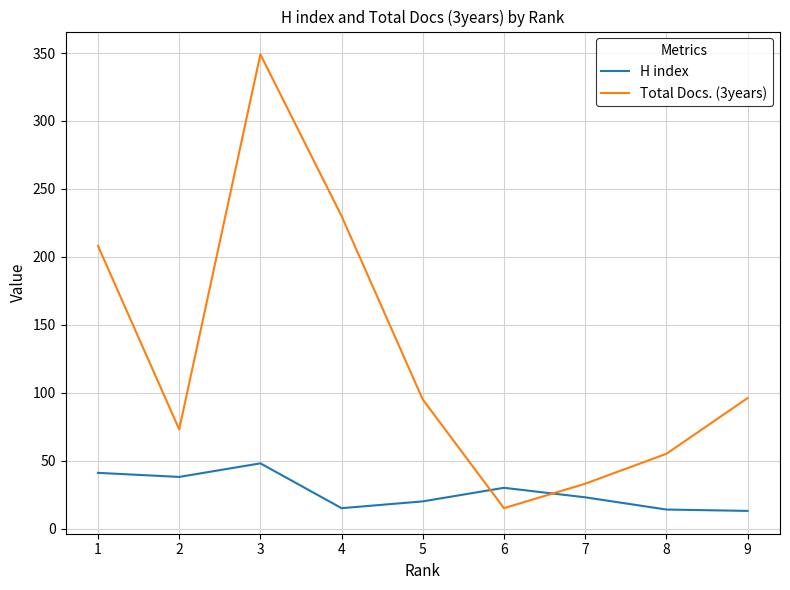

Which series changed the most between 6 and 8?

Total Docs. (3years)